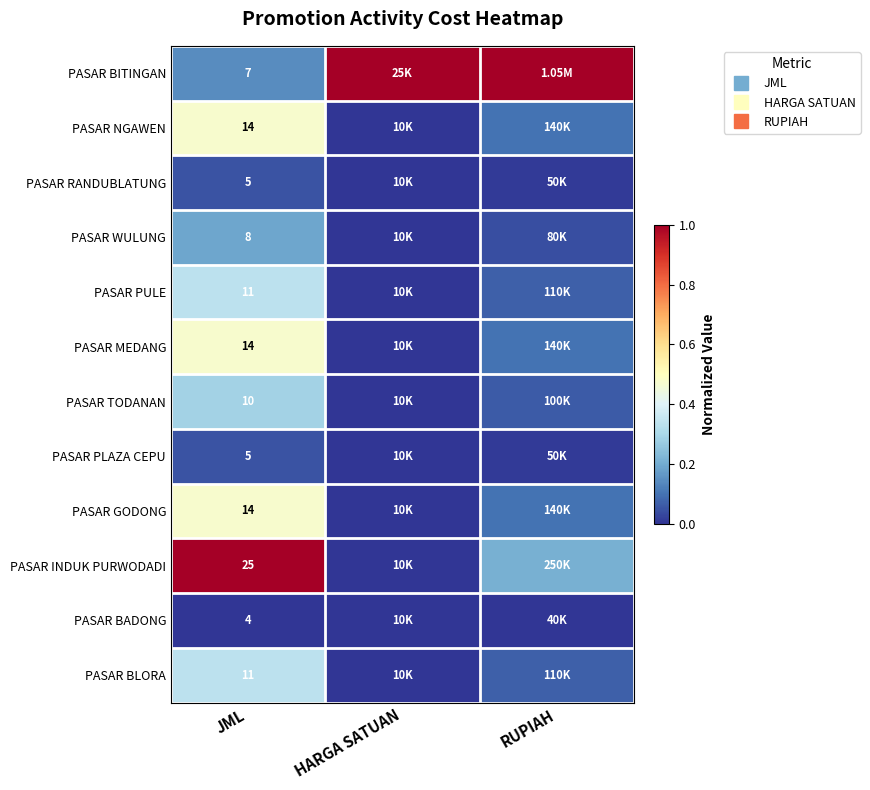

Which has a higher value, JML or HARGA SATUAN?

HARGA SATUAN